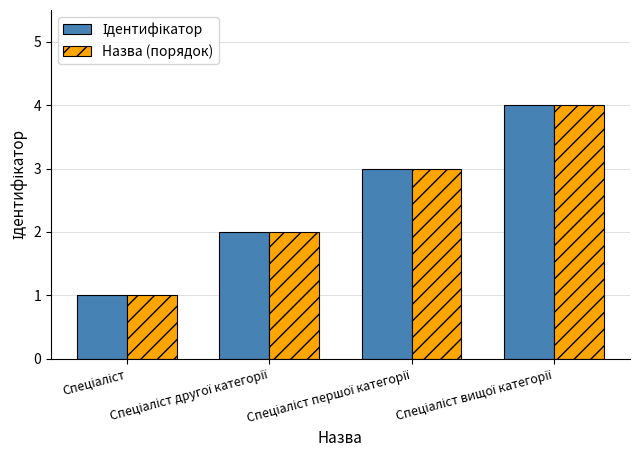

What is the difference between the maximum and minimum values in the Назва (порядок) series?

3